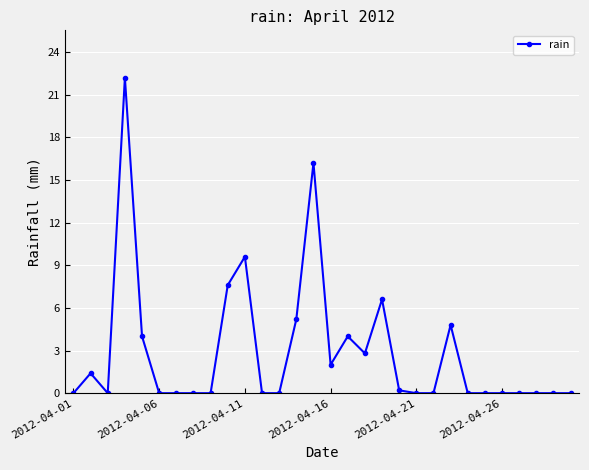

Count the number of categories in the chart.

30